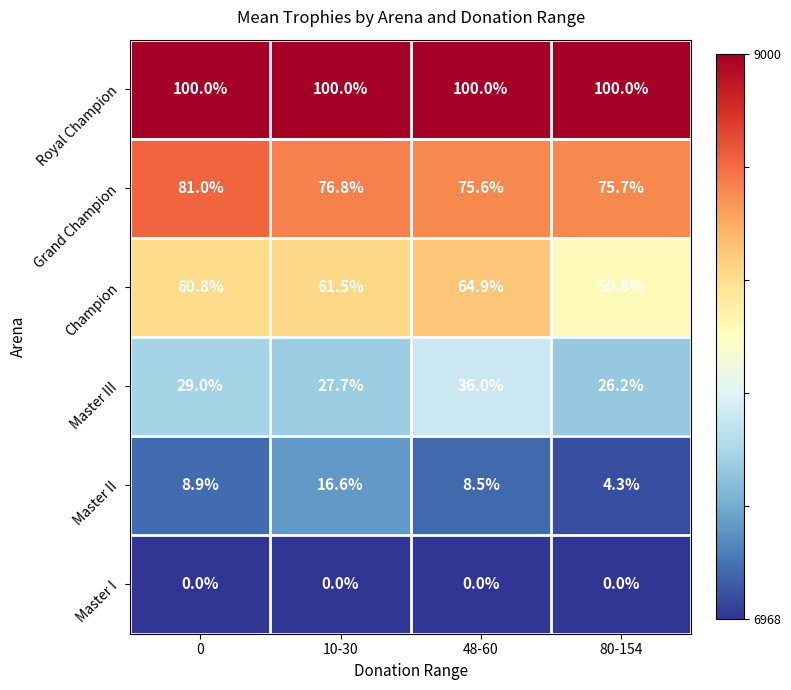

Reading left to right, transcribe all the data shown in this chart.

Royal Champion: 100.0	100.0	100.0	100.0
Grand Champion: 81.0	76.8	75.6	75.7
Champion: 60.8	61.5	64.9	50.8
Master III: 29.0	27.7	36.0	26.2
Master II: 8.9	16.6	8.5	4.3
Master I: 0.0	0.0	0.0	0.0